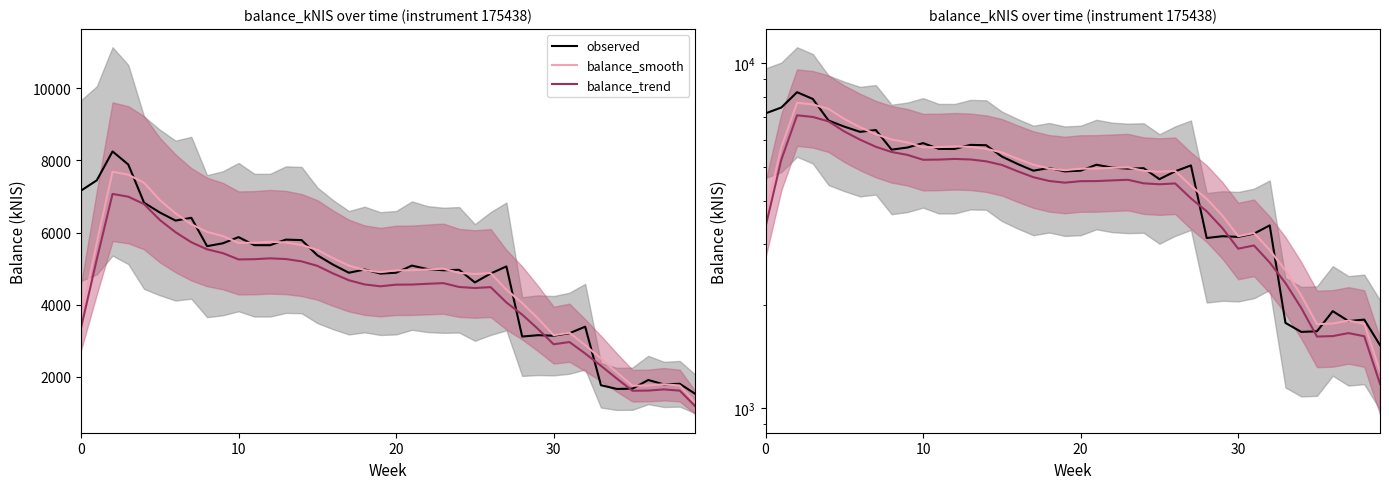

Does the chart display data point markers on the line(s)?

No